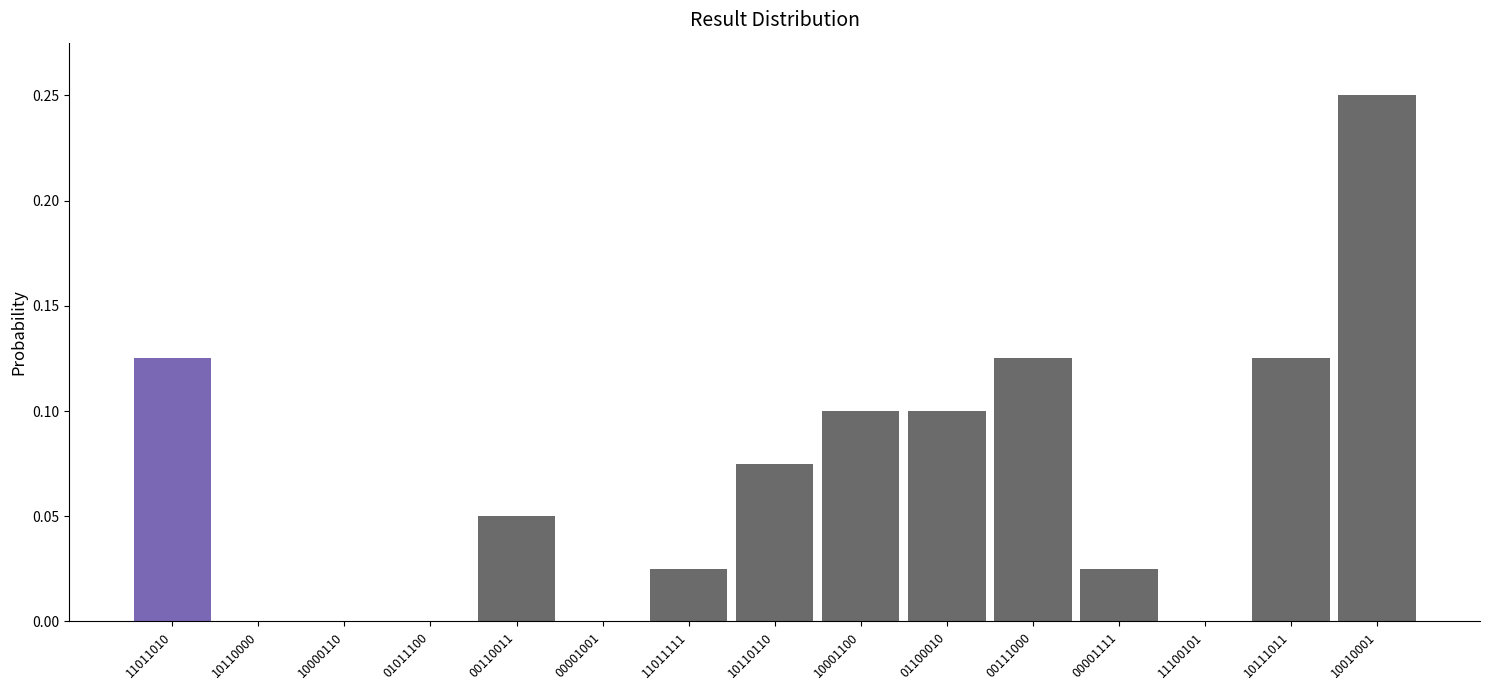

What is the sum of all values?

1.0